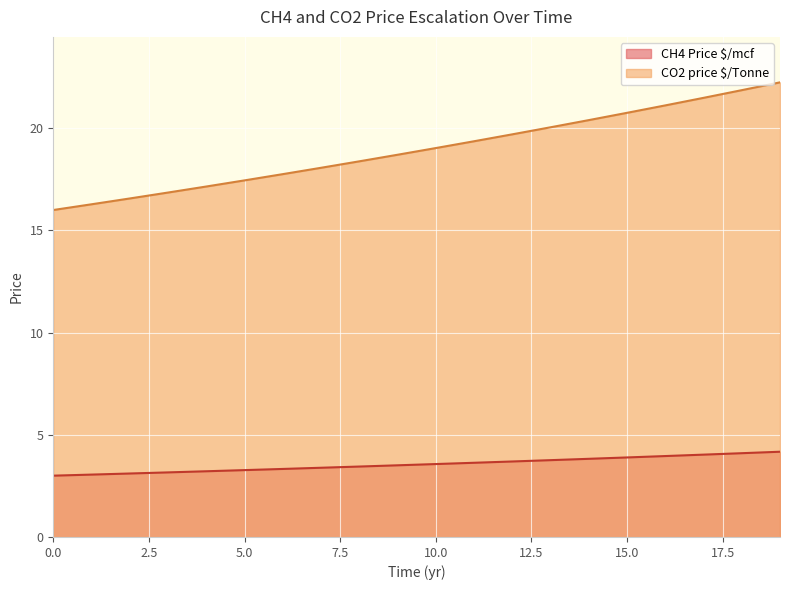

List the series in order of their peak value, lowest first.

CH4 Price $/mcf, CO2 price $/Tonne